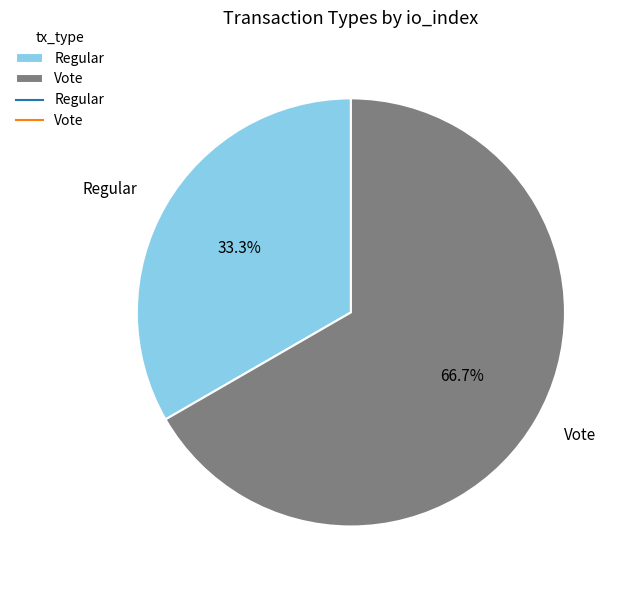

Does Regular account for over 50% of the chart?

No